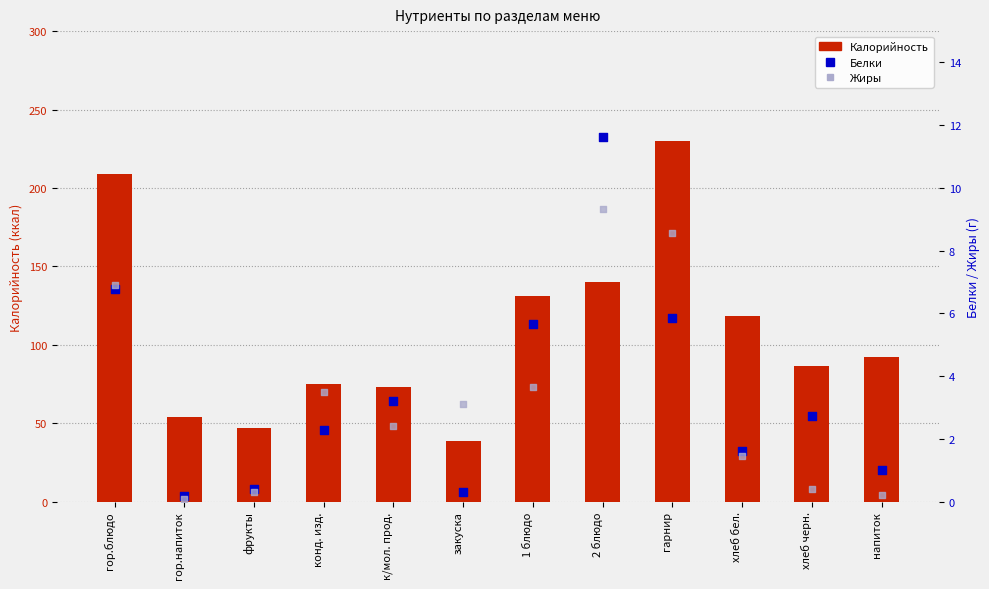

What is the total value across all series at 2 блюдо?

161.0